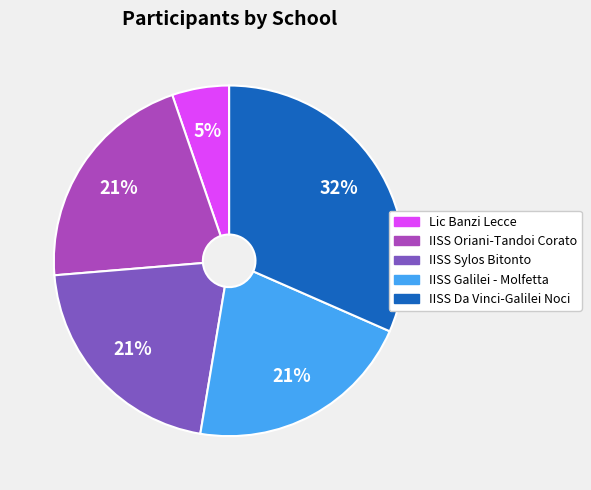

How many slices are in this pie chart?

5